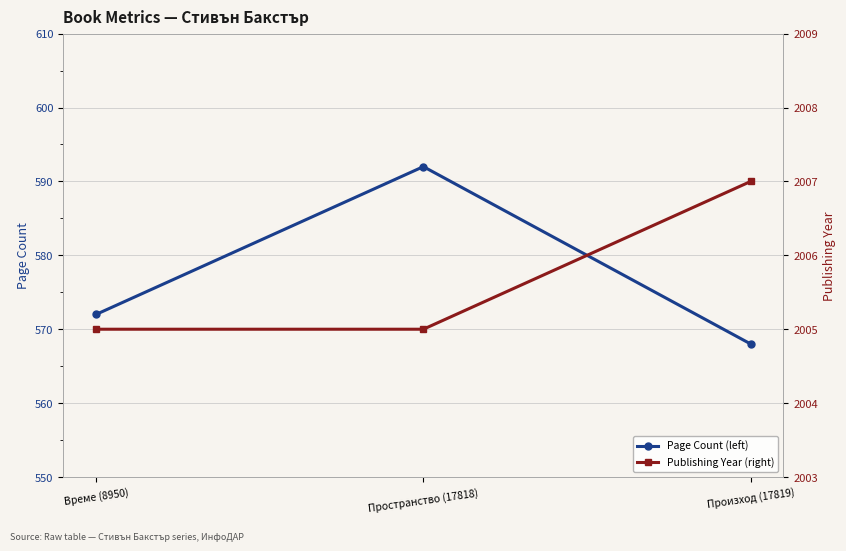

Count the Page Count (left) values in the range 568 to 592.

3